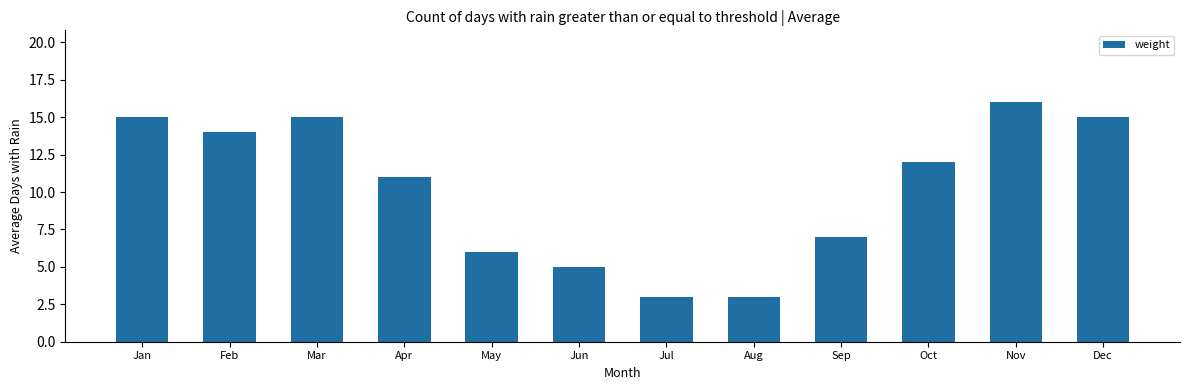

Reading right to left, transcribe all the data shown in this chart.

15	16	12	7	3	3	5	6	11	15	14	15